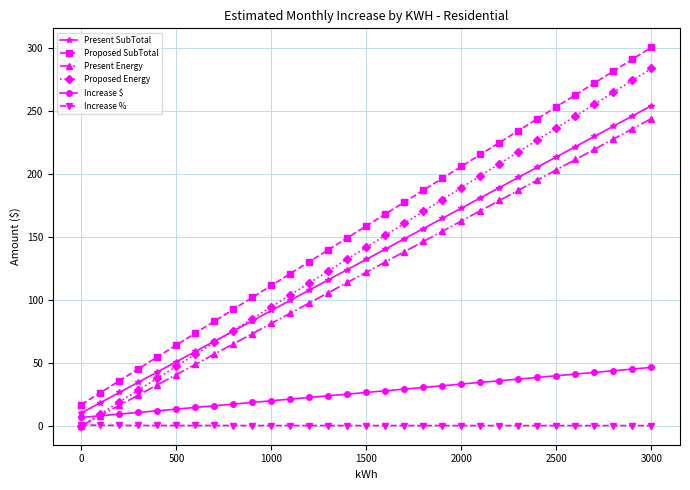

True or false: Present SubTotal and Present Energy cross at least once.

False